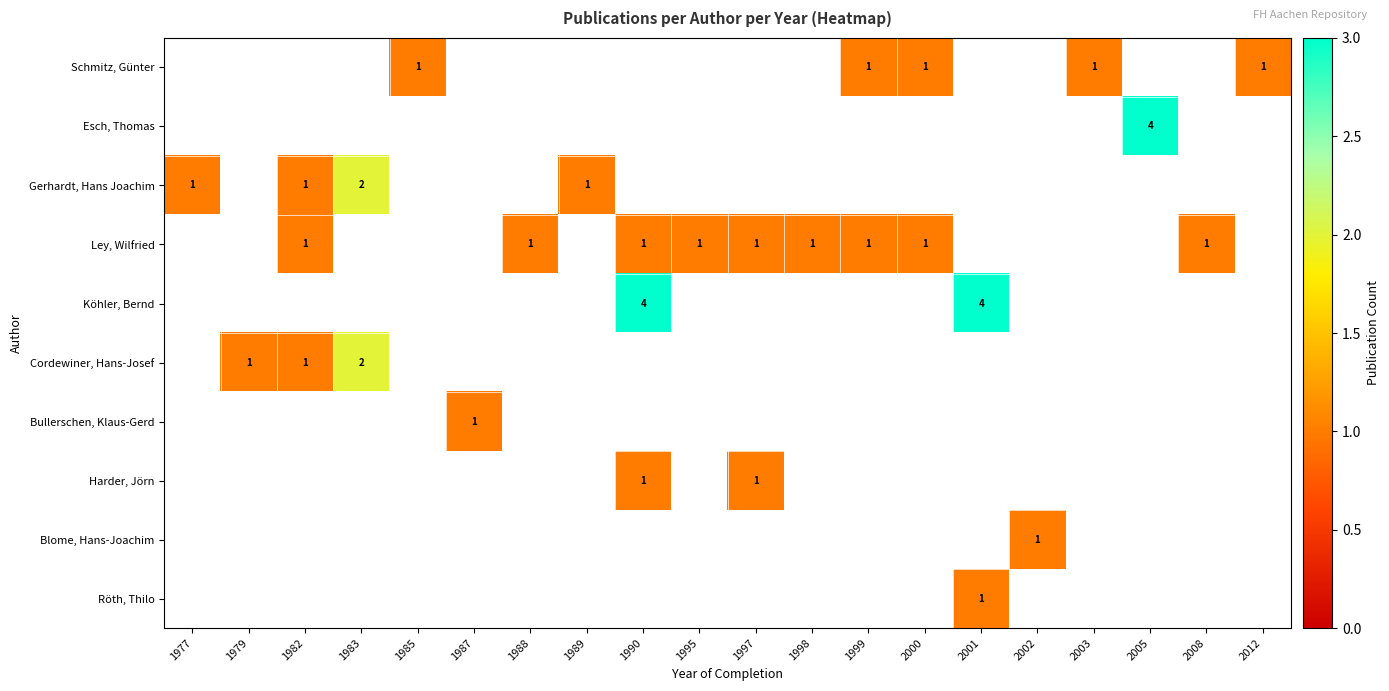

True or false: Ley, Wilfried has a value of 0 at 1995.

False